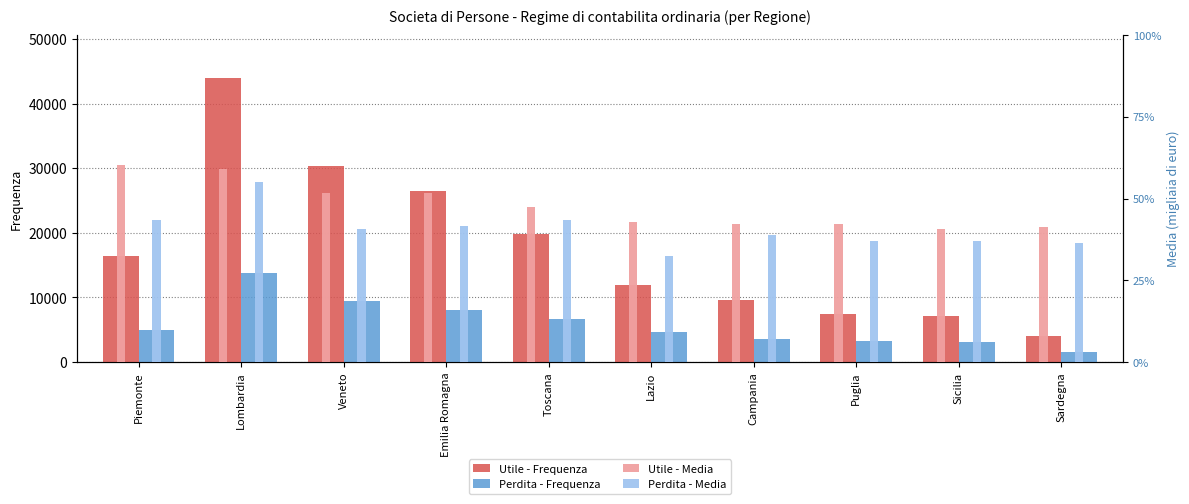

At which category is the sum across all series the highest?

Lombardia